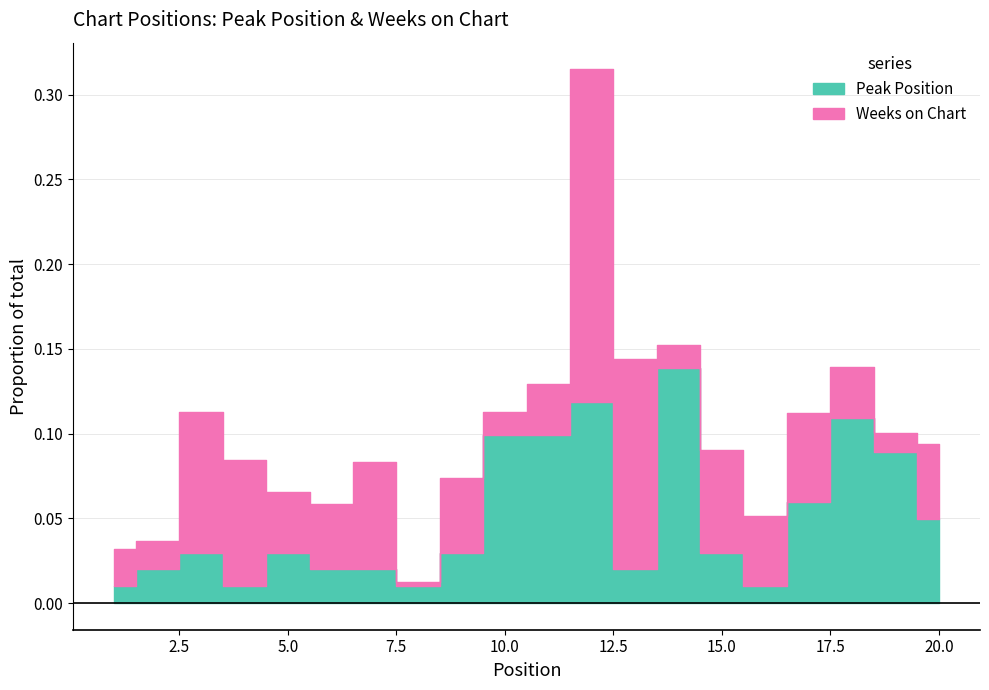

How many points are higher than both their immediate neighbors (excluding endpoints)?

5